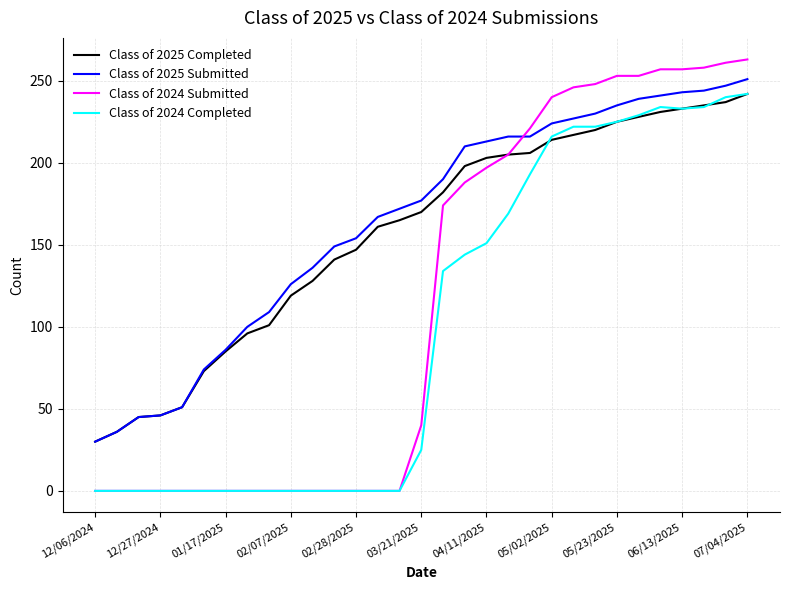

Which series has the widest spread of values?

Class of 2024 Submitted